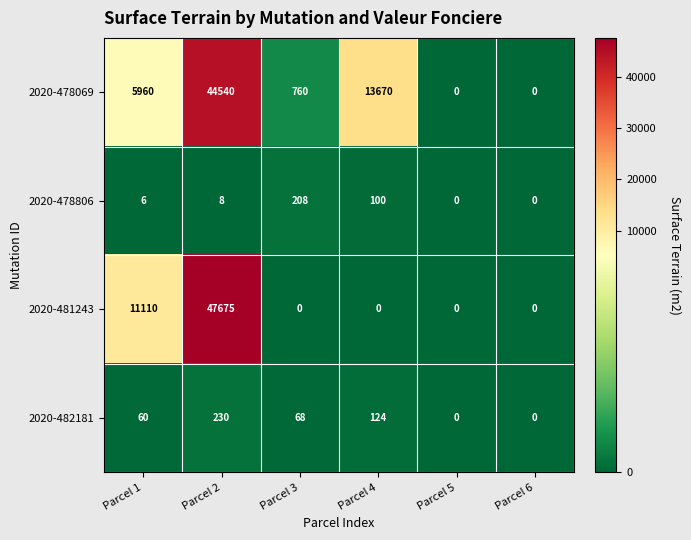

How many positive values does the 2020-482181 series have?

4